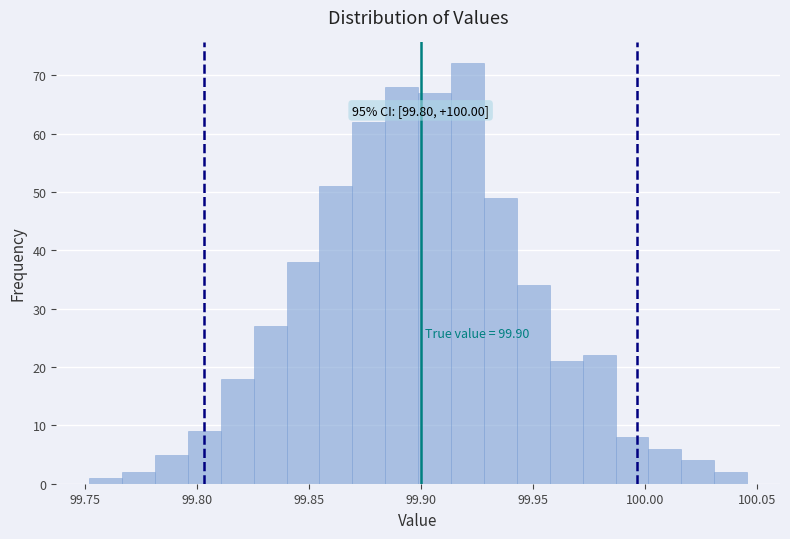

Read against the x-axis, roughly where is the centre of the tallest bar?

99.920